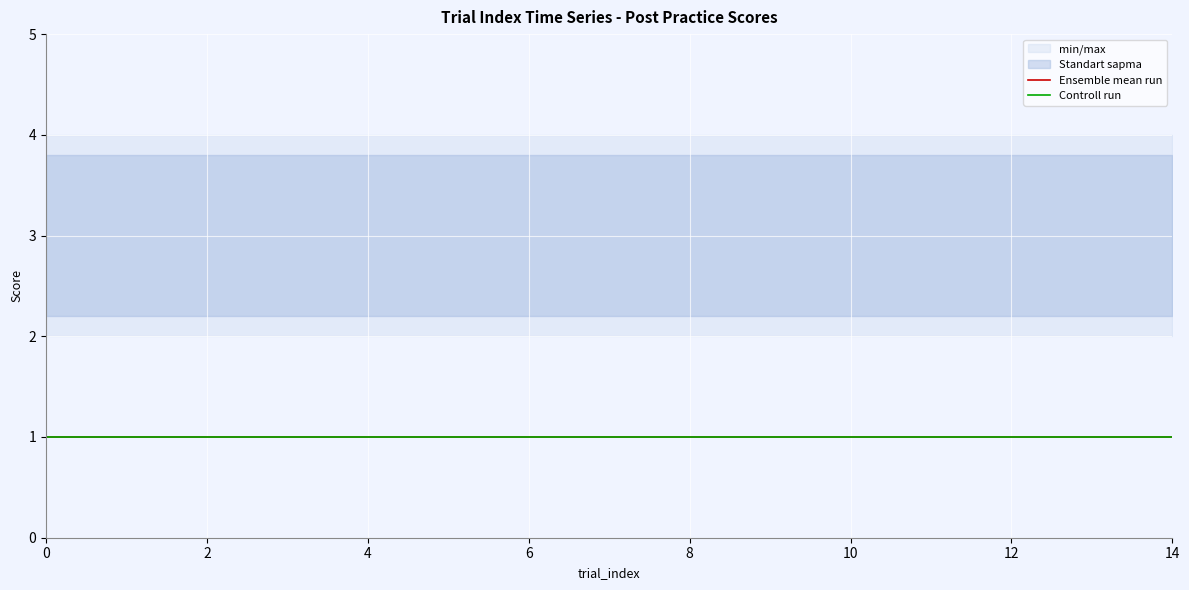

At which label is min/max closest to 159154?

1